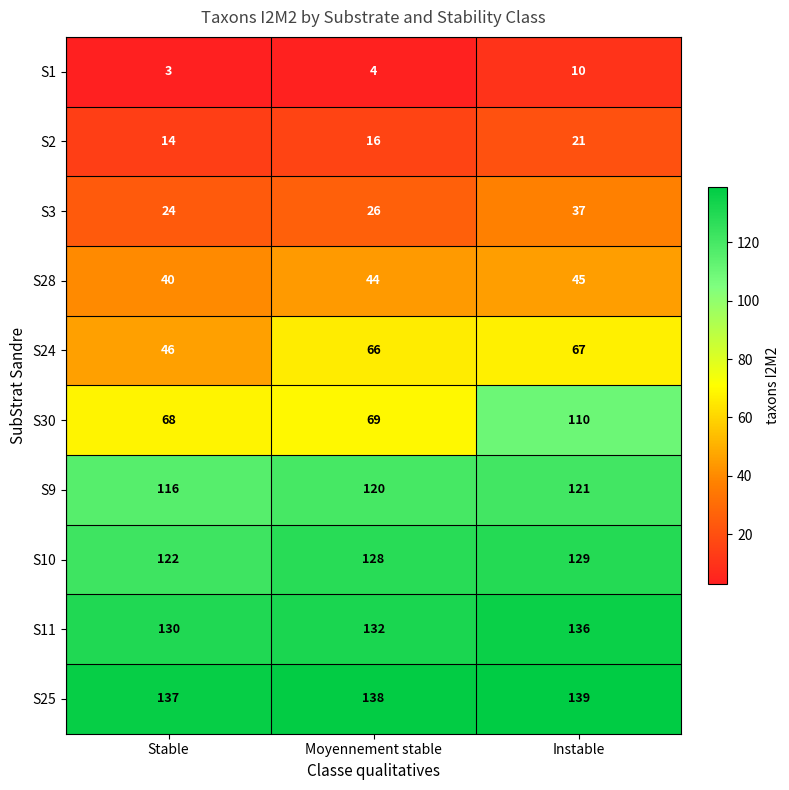

Between Stable and Instable, which series saw the biggest shift?

S30